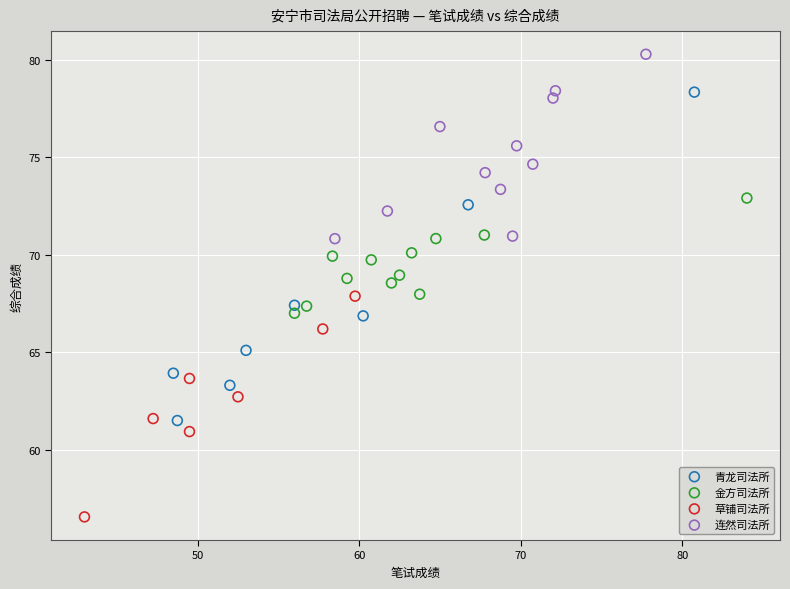

Which series has the largest Y range (max minus min)?

青龙司法所